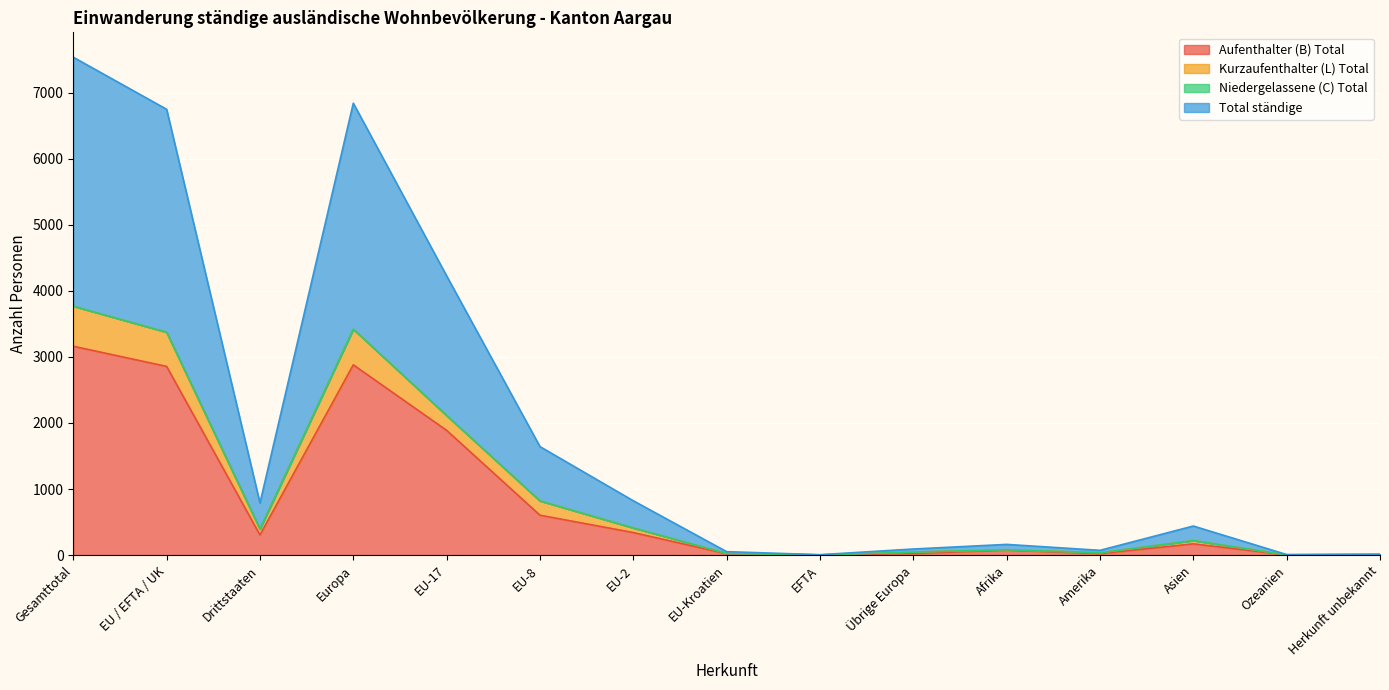

Which series has the largest range (max minus min)?

Total ständige